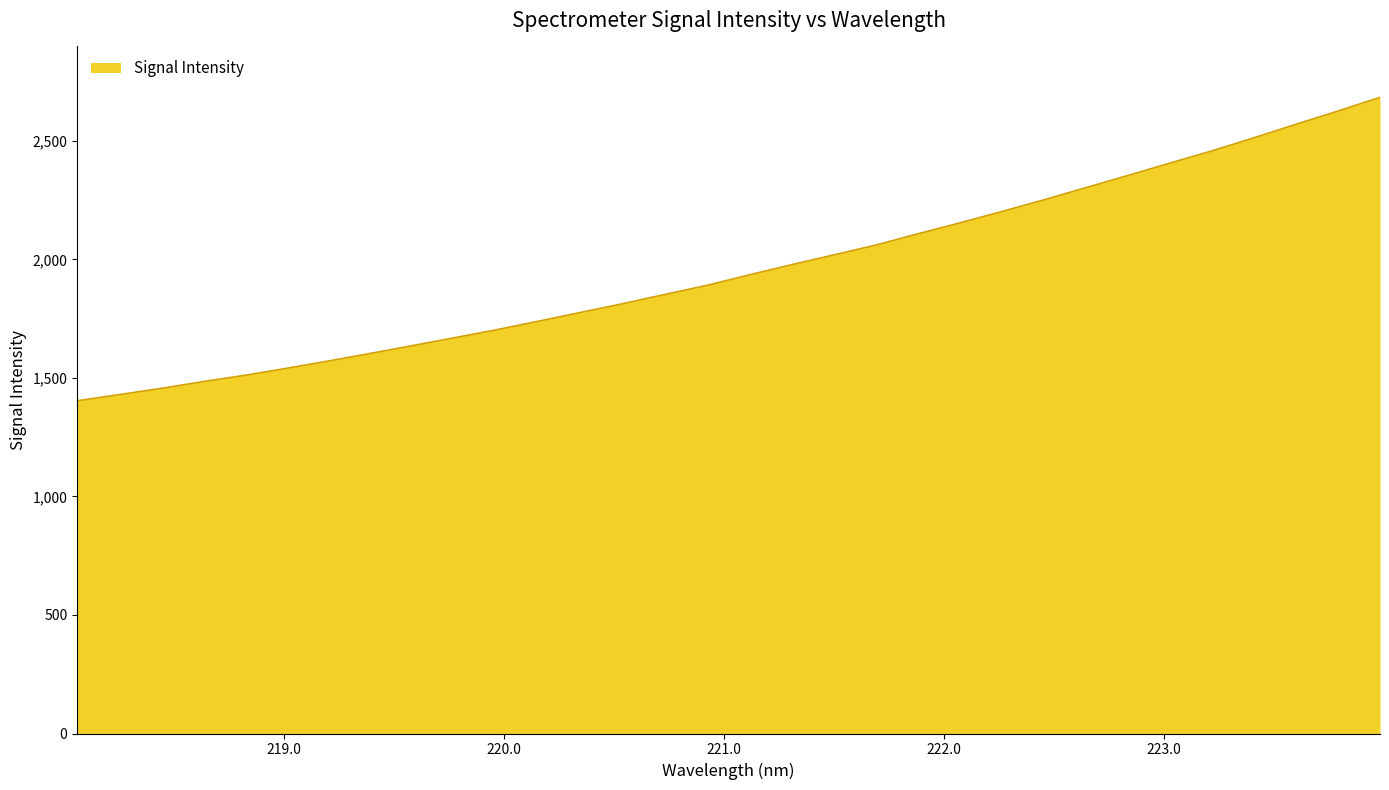

Reading left to right, transcribe all the data shown in this chart.

1403.8	1429.6	1456.0	1484.8	1511.5	1541.3	1572.3	1604.4	1637.2	1670.7	1704.3	1740.6	1777.5	1814.3	1853.2	1891.6	1935.6	1978.3	2019.3	2060.7	2108.4	2154.3	2202.4	2251.6	2303.0	2354.4	2406.5	2458.0	2513.4	2570.2	2626.0	2683.8